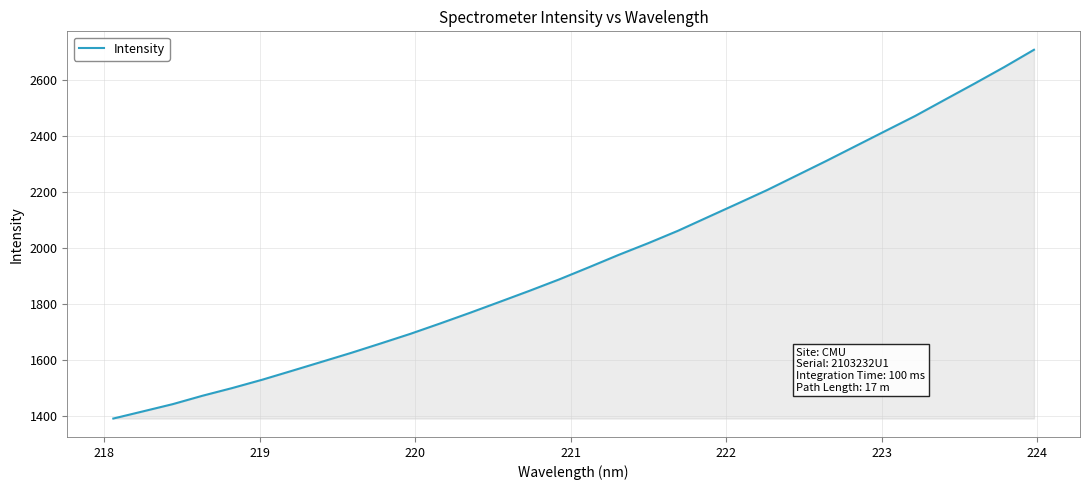

Reading right to left, transcribe all the data shown in this chart.

2707.6	2646.0	2587.2	2529.6	2471.7	2418.2	2364.6	2310.9	2258.8	2206.7	2158.1	2109.9	2061.5	2017.4	1975.4	1931.3	1888.0	1847.3	1808.0	1768.9	1731.1	1694.1	1659.8	1625.9	1593.7	1561.6	1529.9	1500.5	1473.0	1443.0	1417.3	1391.6